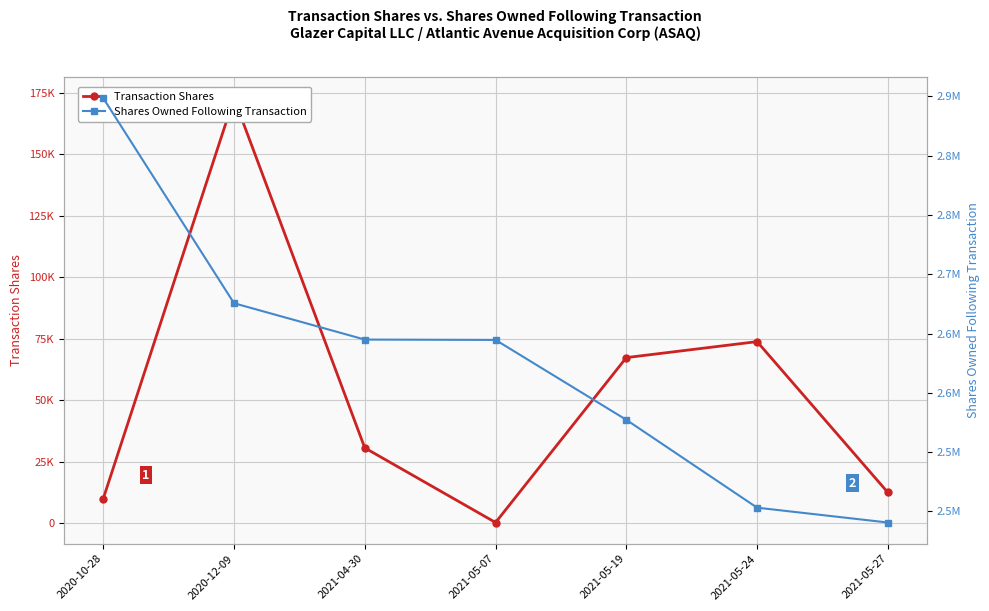

Is it true that Shares Owned Following Transaction equals 4224212 at 2021-05-19?

False